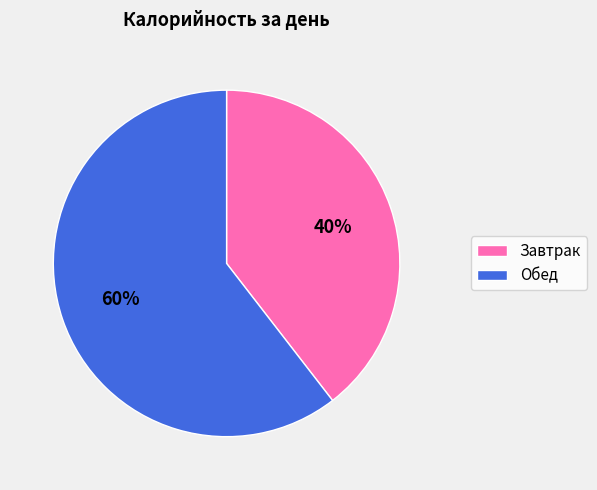

Is Обед the majority of the pie?

Yes